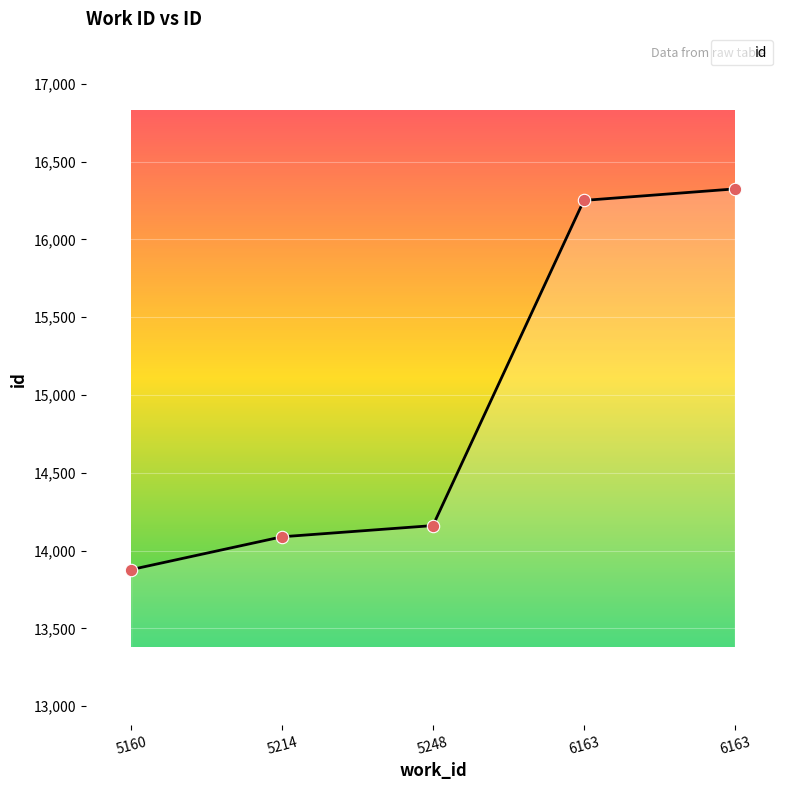

How many series are shown in this chart?

1